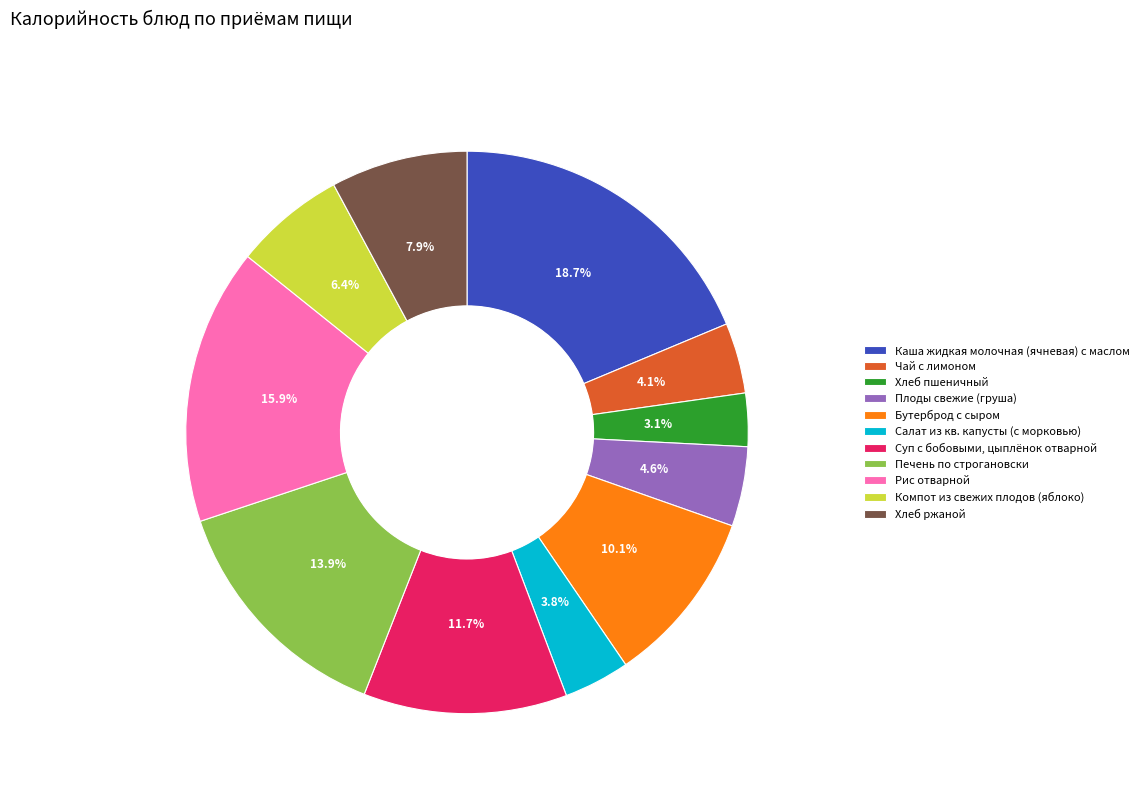

What is the largest slice in the pie chart?

Каша жидкая молочная (ячневая) с маслом